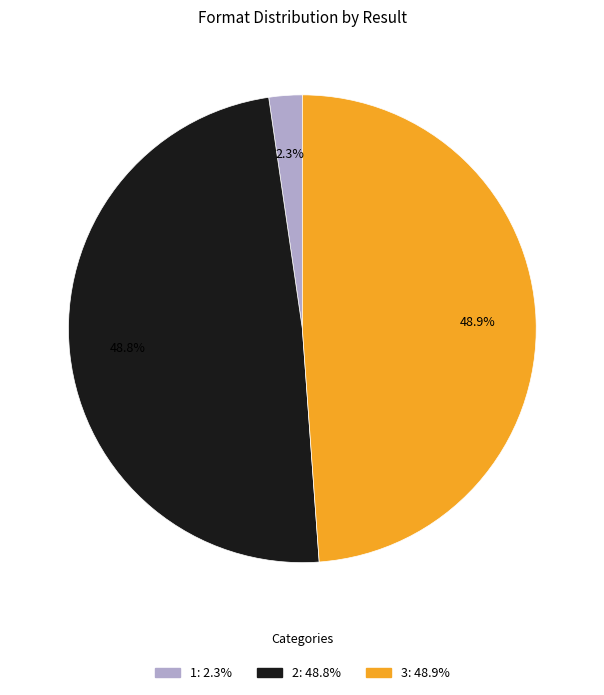

Approximately how many times larger is the value at 2 compared to 3?

1.0